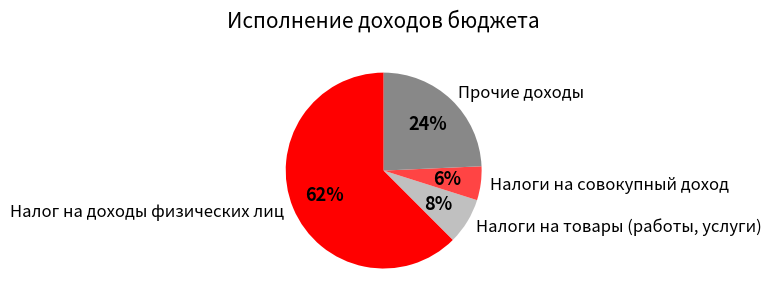

To the nearest percent, what is the average slice percentage?

25%